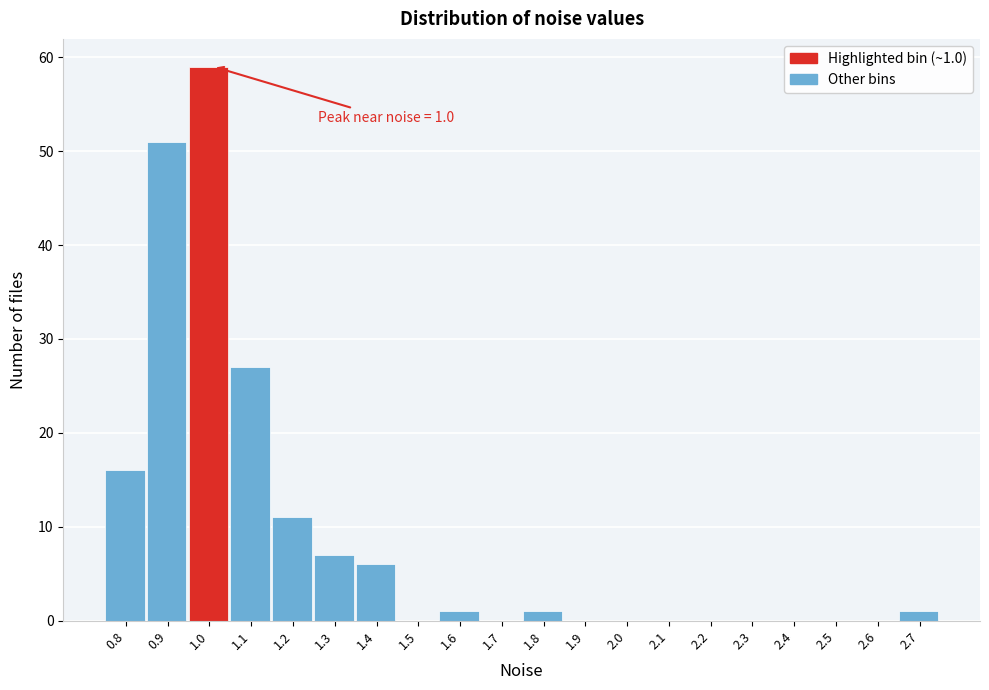

Reading right to left, list all the values displayed in this chart.

2.7=1	2.6=0	2.5=0	2.4=0	2.3=0	2.2=0	2.1=0	2.0=0	1.9=0	1.8=1	1.7=0	1.6=1	1.5=0	1.4=6	1.3=7	1.2=11	1.1=27	1.0=59	0.9=51	0.8=16